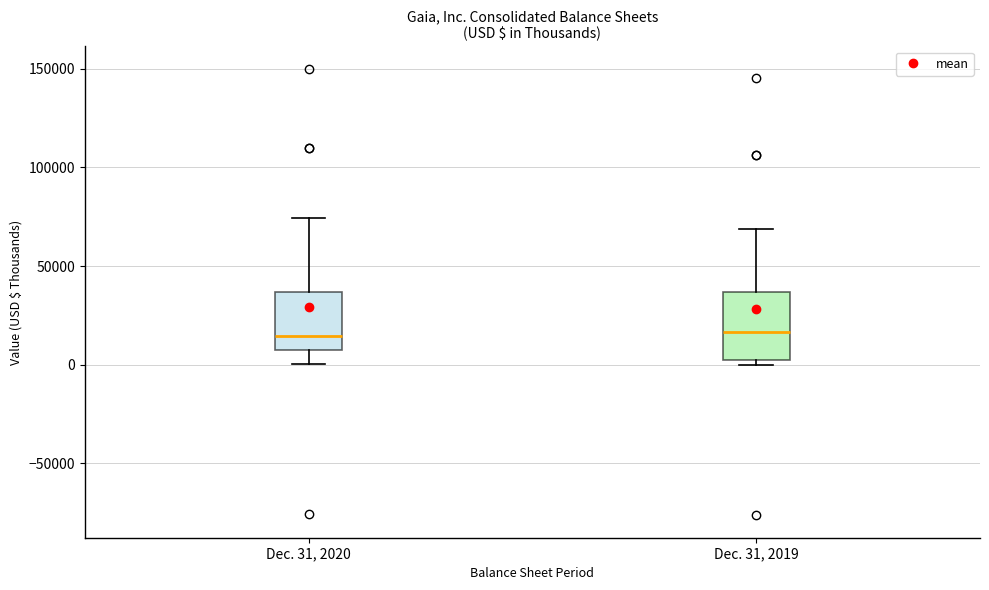

Comparing the boxes themselves (not the whiskers), which one is the tallest?

Dec. 31, 2019